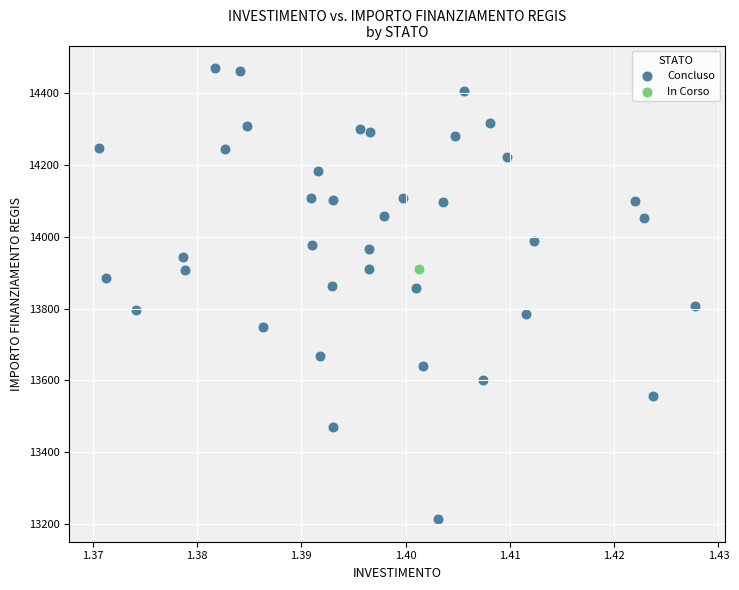

What are all the series names shown in the legend?

Concluso, In Corso